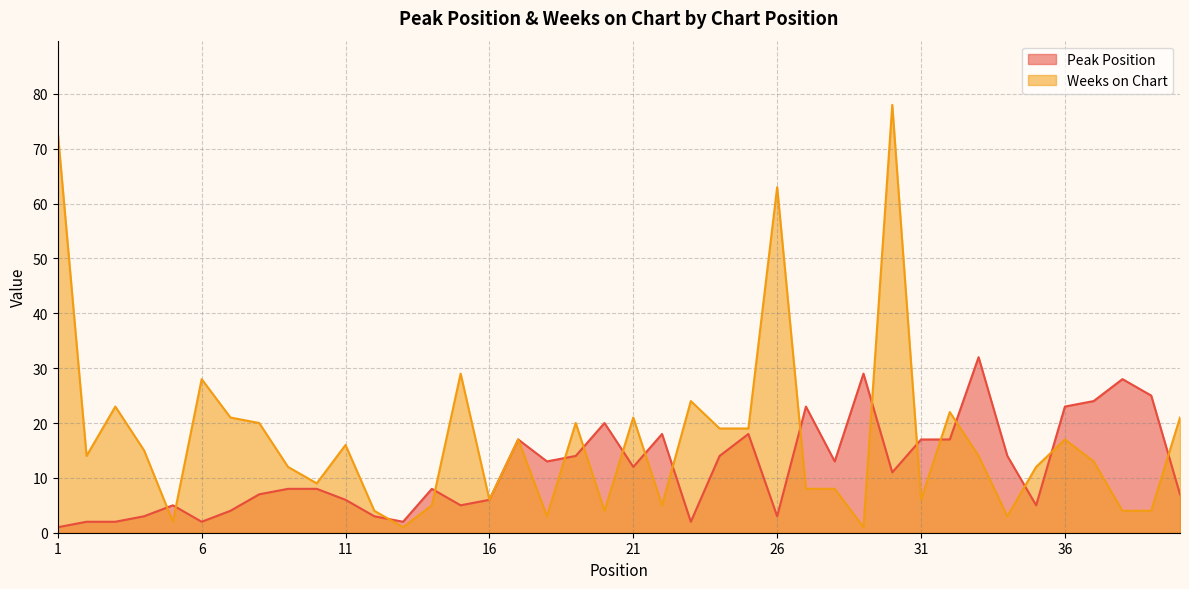

At which category does the chart reach its minimum across all series?

1